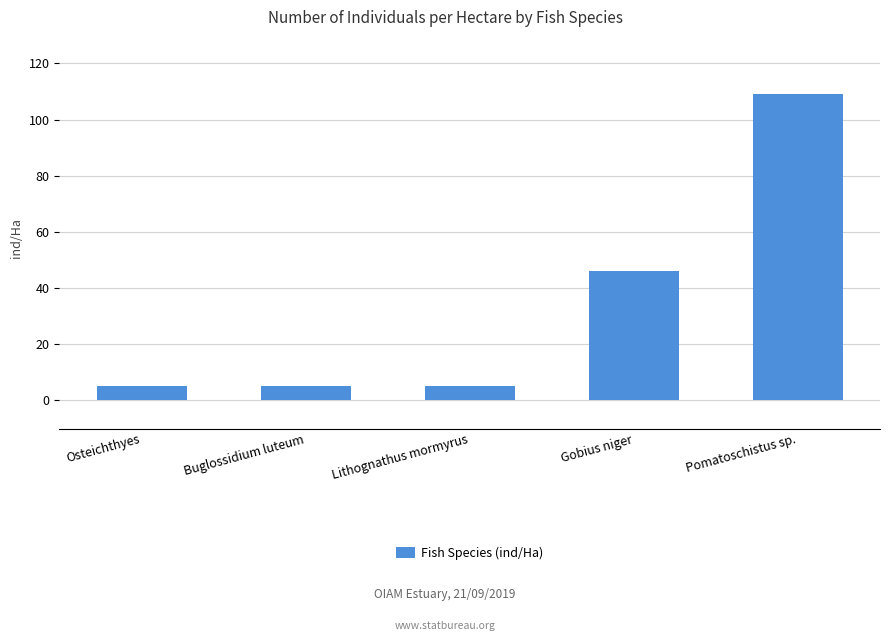

What position from the left is Buglossidium luteum?

2